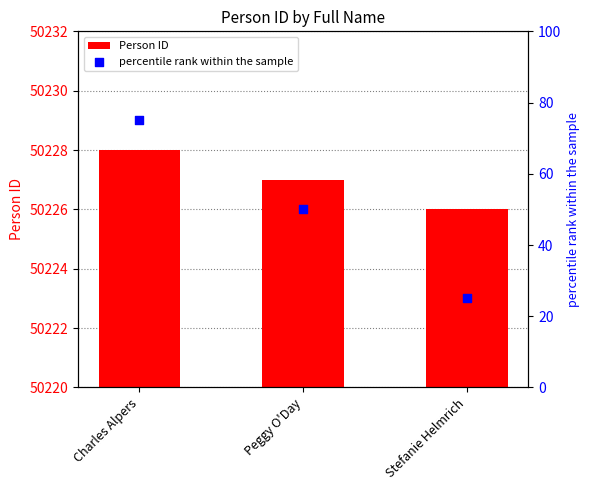

Which series has the largest Y range (max minus min)?

percentile rank within the sample